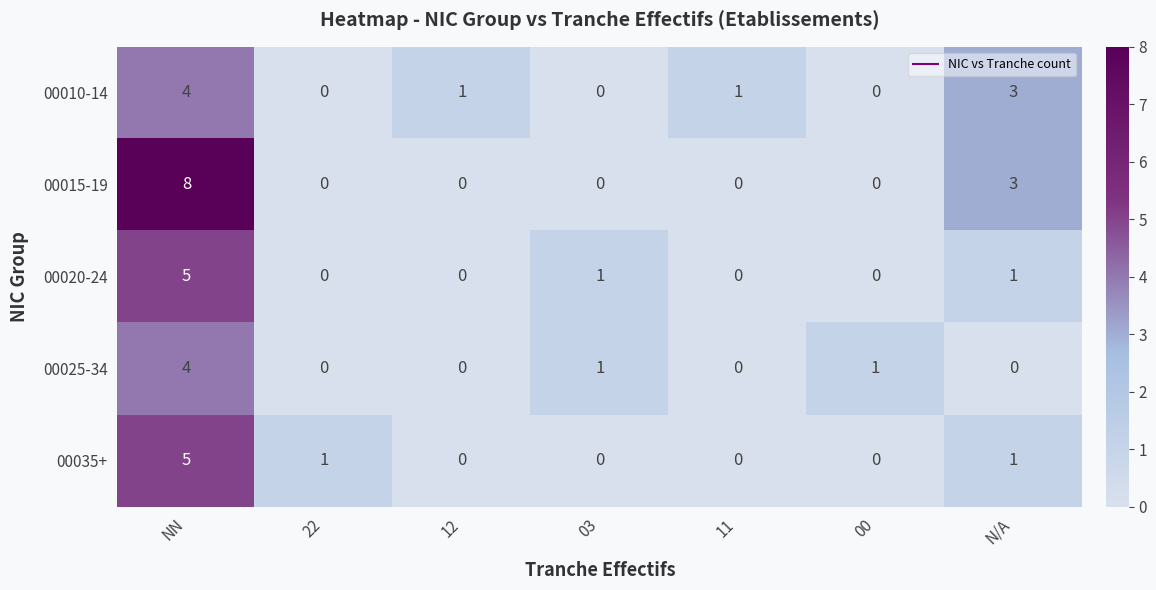

What is the difference between the 00035+ values at 03 and NN?

5